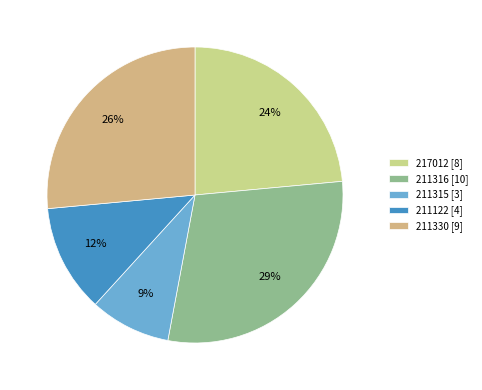

To the nearest percent, what is the difference between the largest and smallest slice percentages?

21%